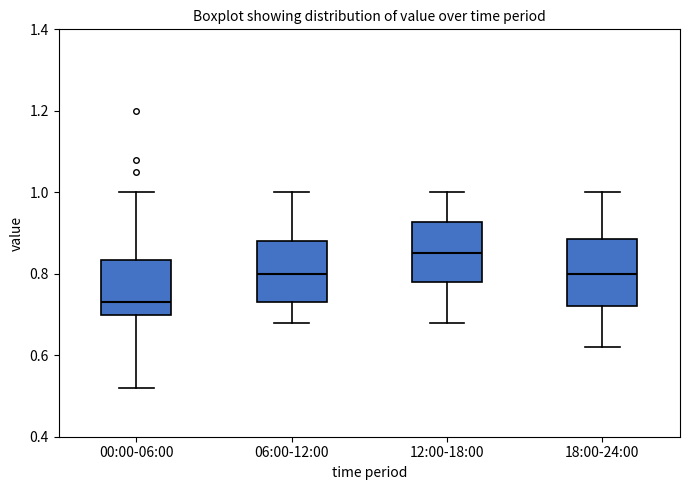

Reading left to right, read every box against the y-axis: the position of its median line, the range the box covers, and the ends of its whiskers. The values are not printed on the chart, so give them approximately, as read against the axis.

00:00-06:00: median 0.74, box 0.70 to 0.84, whiskers 0.52 to 1.00
06:00-12:00: median 0.80, box 0.74 to 0.88, whiskers 0.68 to 1.00
12:00-18:00: median 0.86, box 0.78 to 0.92, whiskers 0.68 to 1.00
18:00-24:00: median 0.80, box 0.72 to 0.88, whiskers 0.62 to 1.00